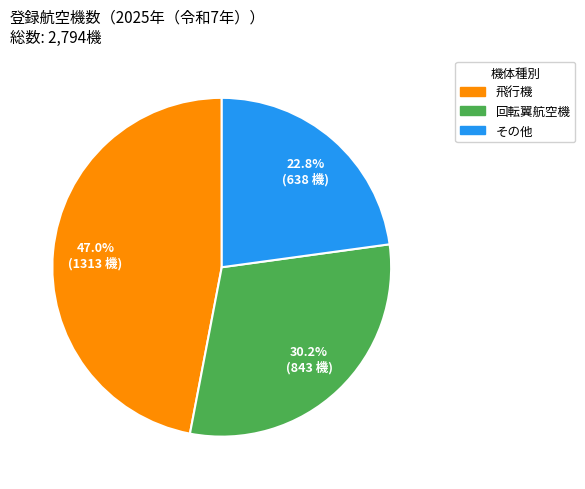

Approximately how many times larger is the value at 回転翼航空機 compared to 飛行機?

0.6